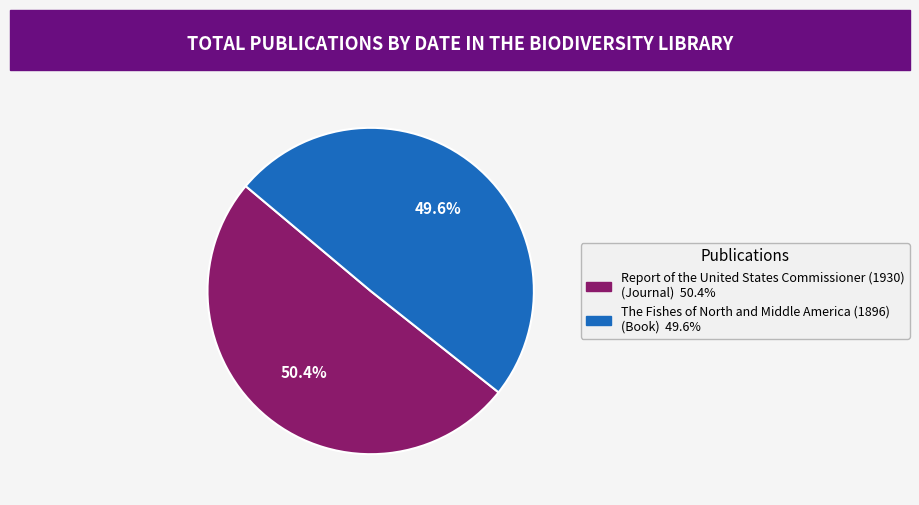

Does Report of the United States Commissioner (1930) account for over 50% of the chart?

Yes